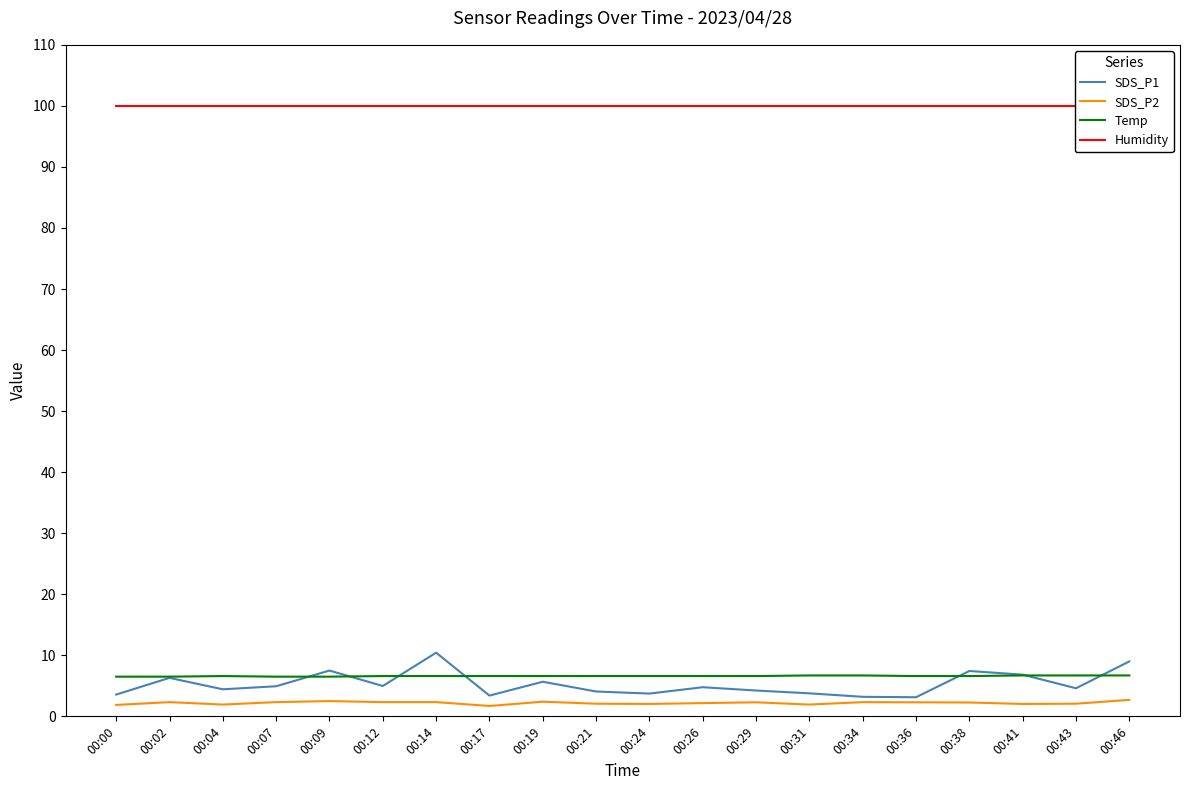

What is the value of the SDS_P1 point at the 3rd from the left?

4.4